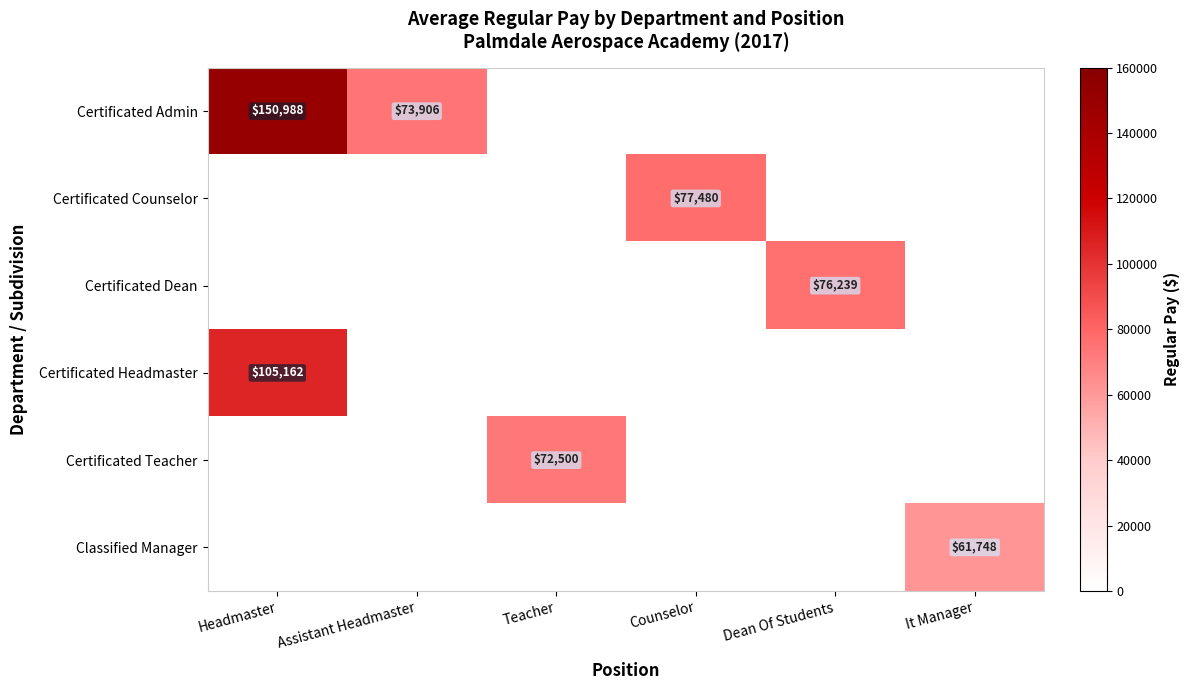

True or false: Certificated Teacher has a value of 72500 at Teacher.

True